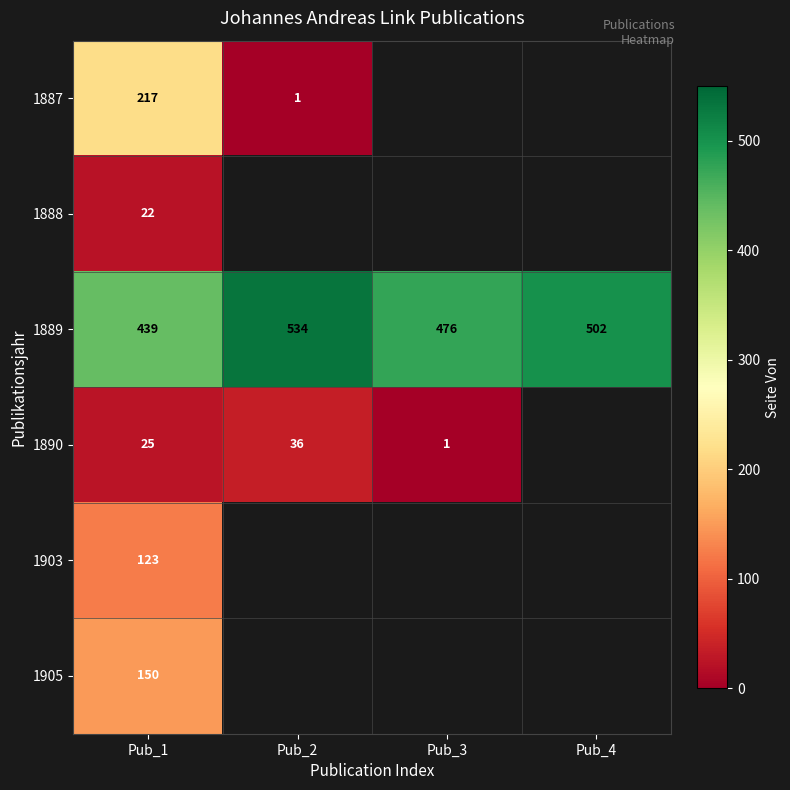

List the labels in order of 1889 value, smallest first.

Pub_1, Pub_3, Pub_4, Pub_2